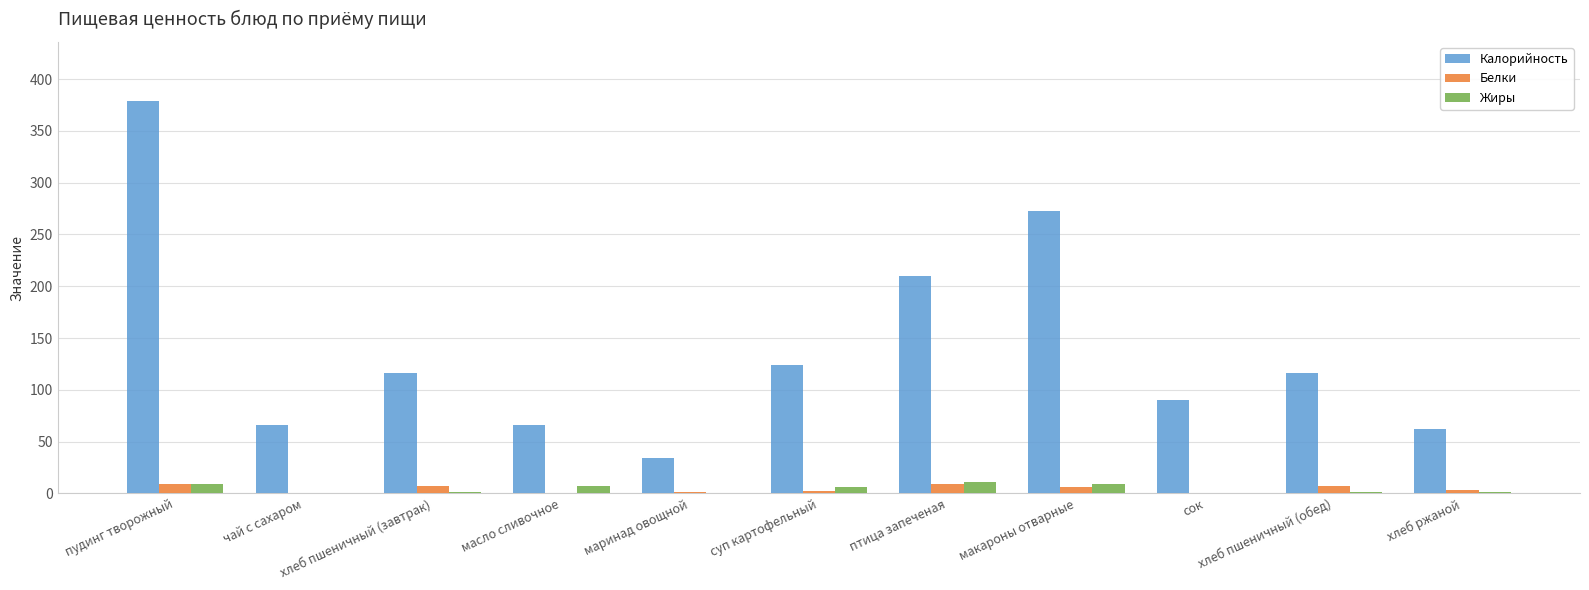

What is the sum of all Жиры values?

45